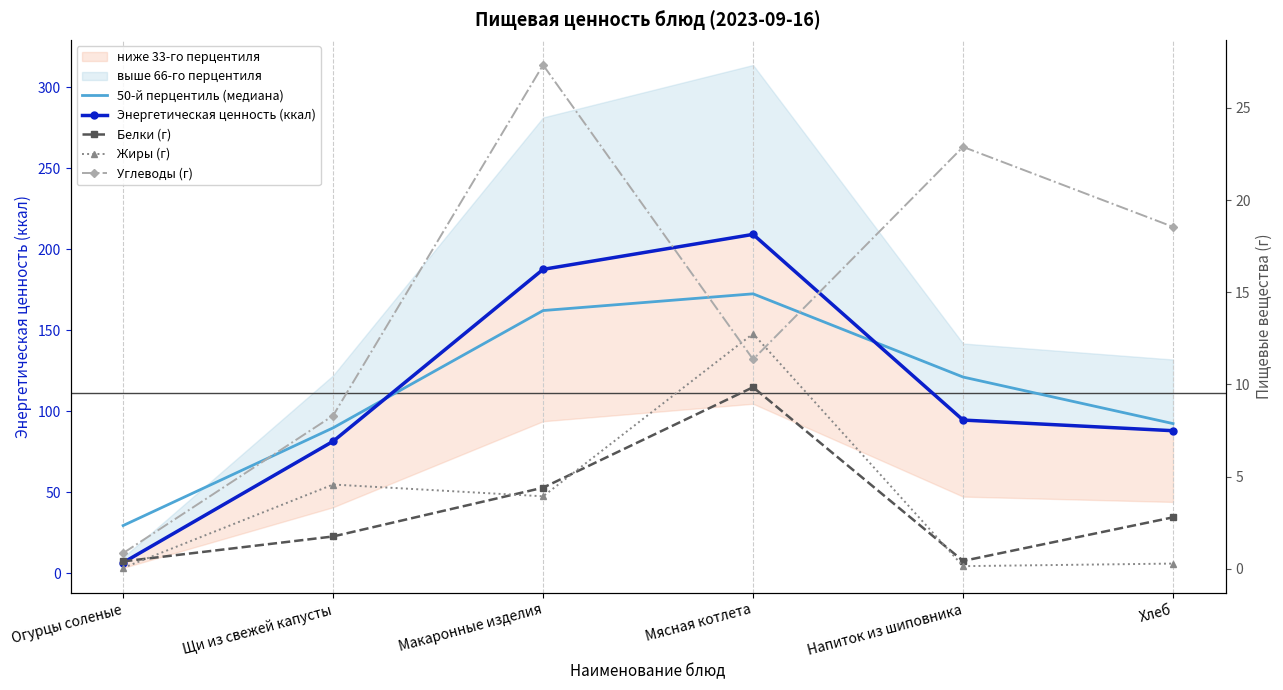

True or false: Энергетическая ценность (ккал) and Углеводы (г) cross at least once.

False